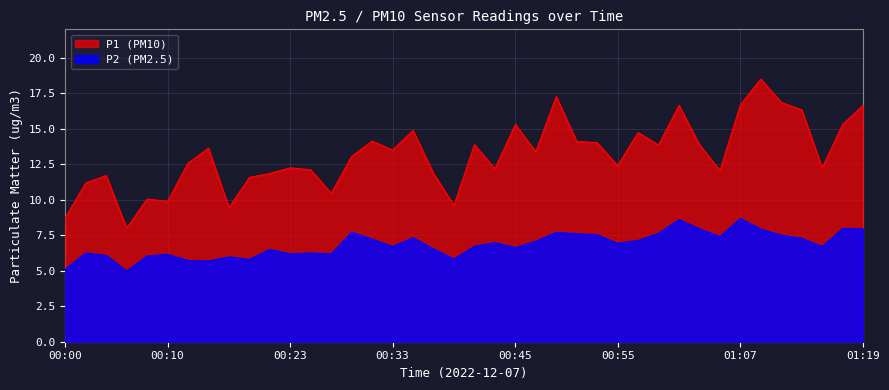

What is the lowest value of the P2 series?

5.0